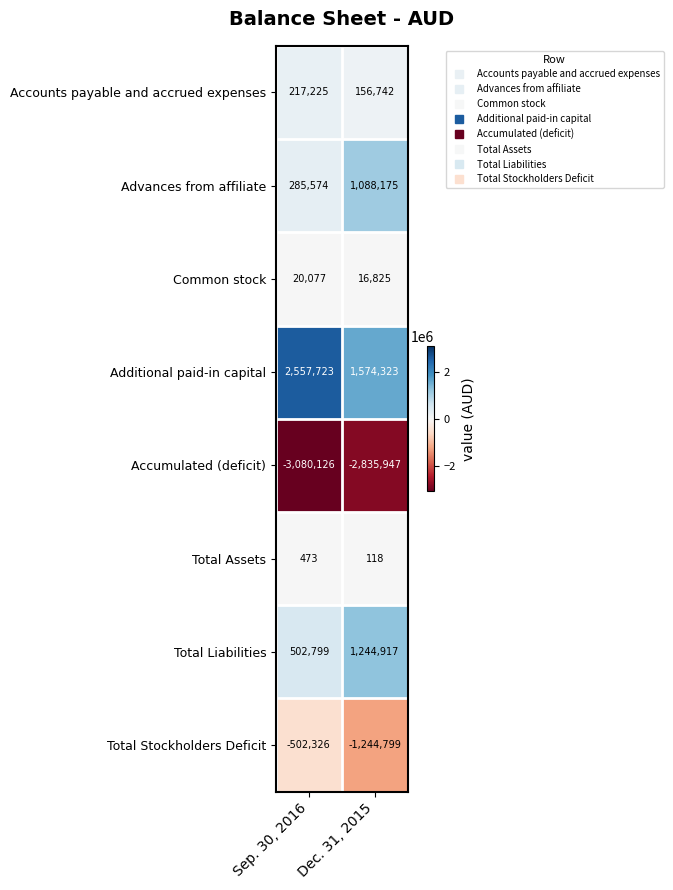

Count the number of categories in the chart.

2